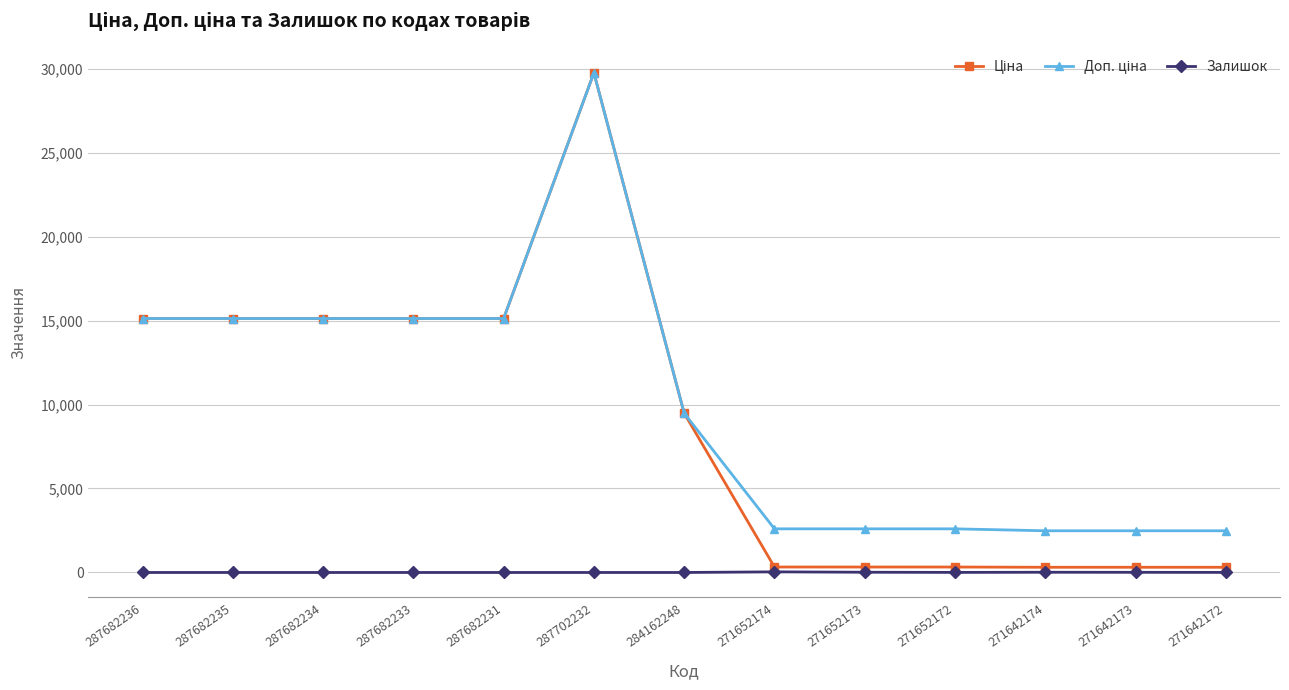

True or false: Залишок has a value of 10.0 at 271642173.

True